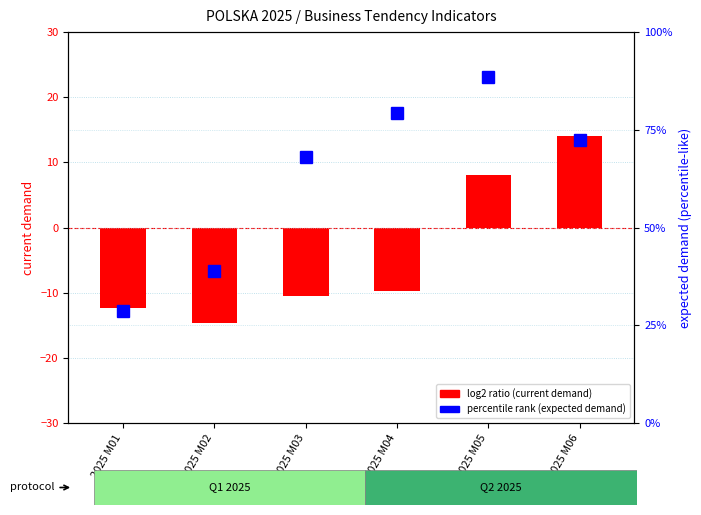

What is the sum of all current demand (col_15) values?

-25.0